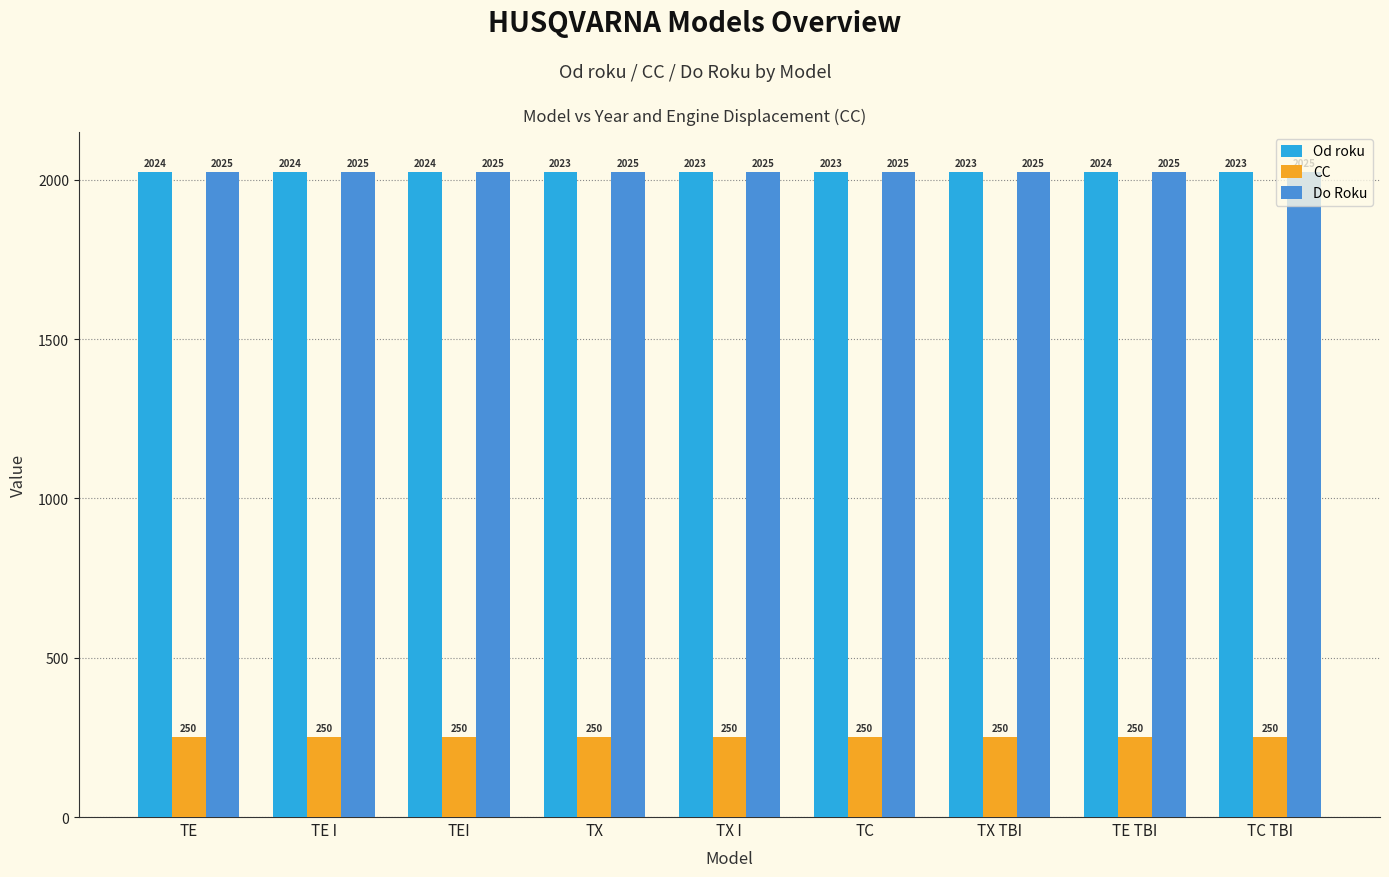

Which series has the widest spread of values?

Od roku